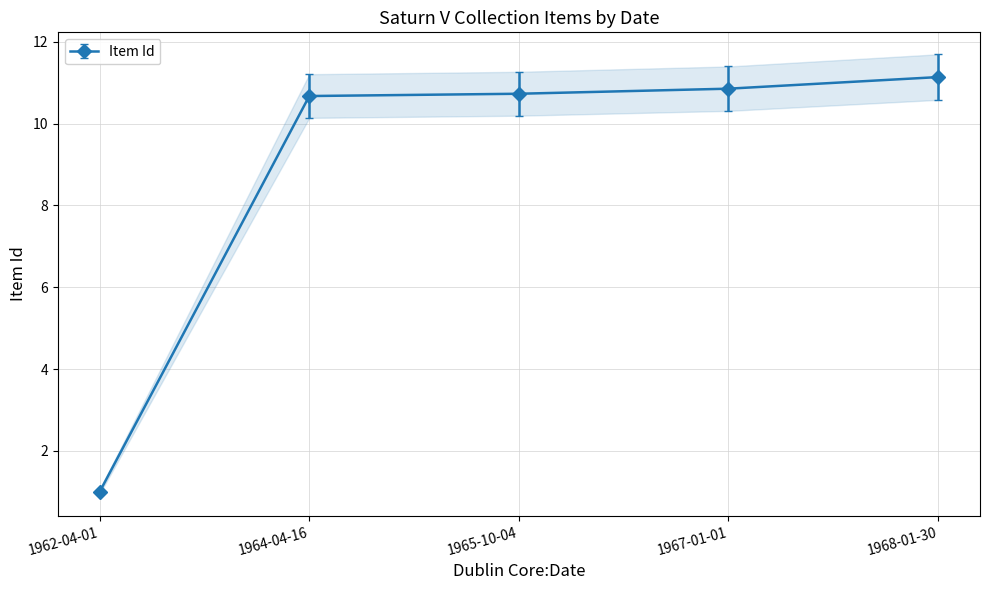

Which label corresponds to the smallest value in the chart?

1962-04-01